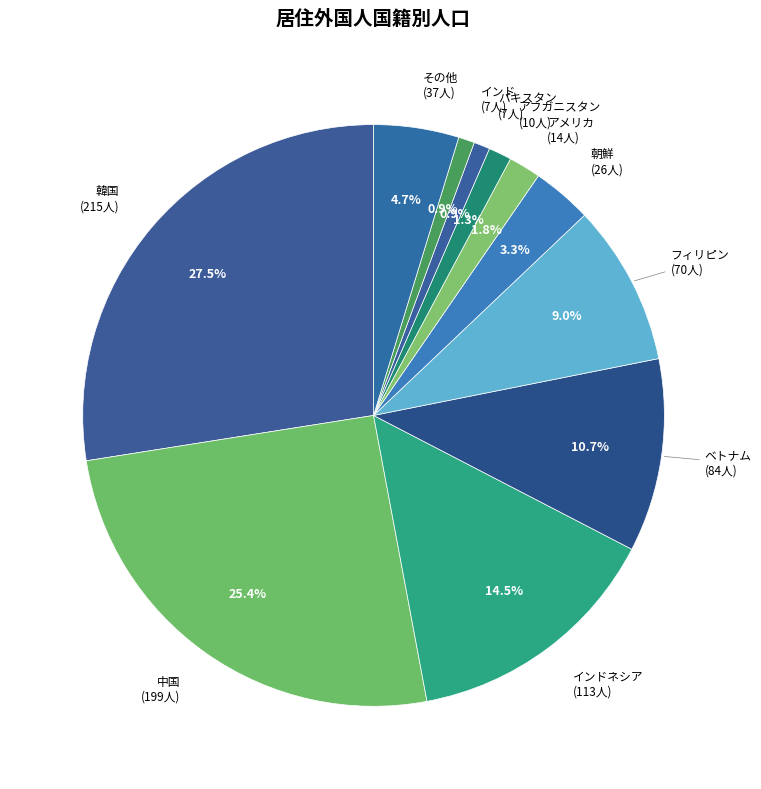

To the nearest percent, what is the difference between the largest and smallest slice percentages?

27%